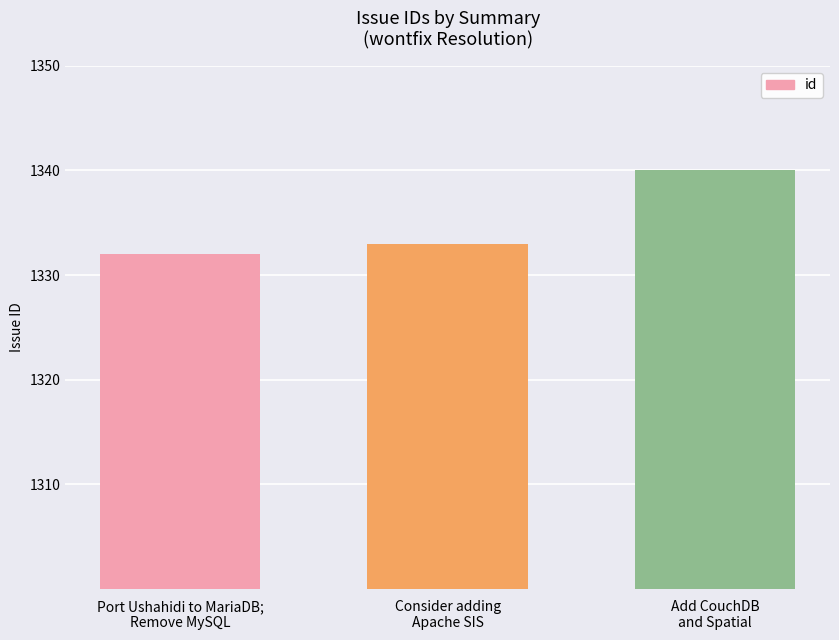

What is the smallest value displayed?

1332